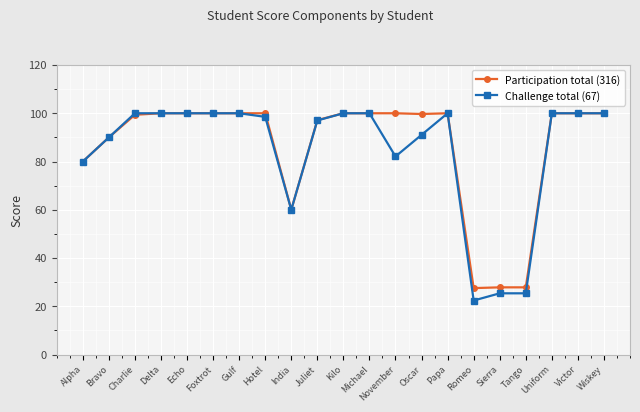

How many lines are shown in the chart?

2